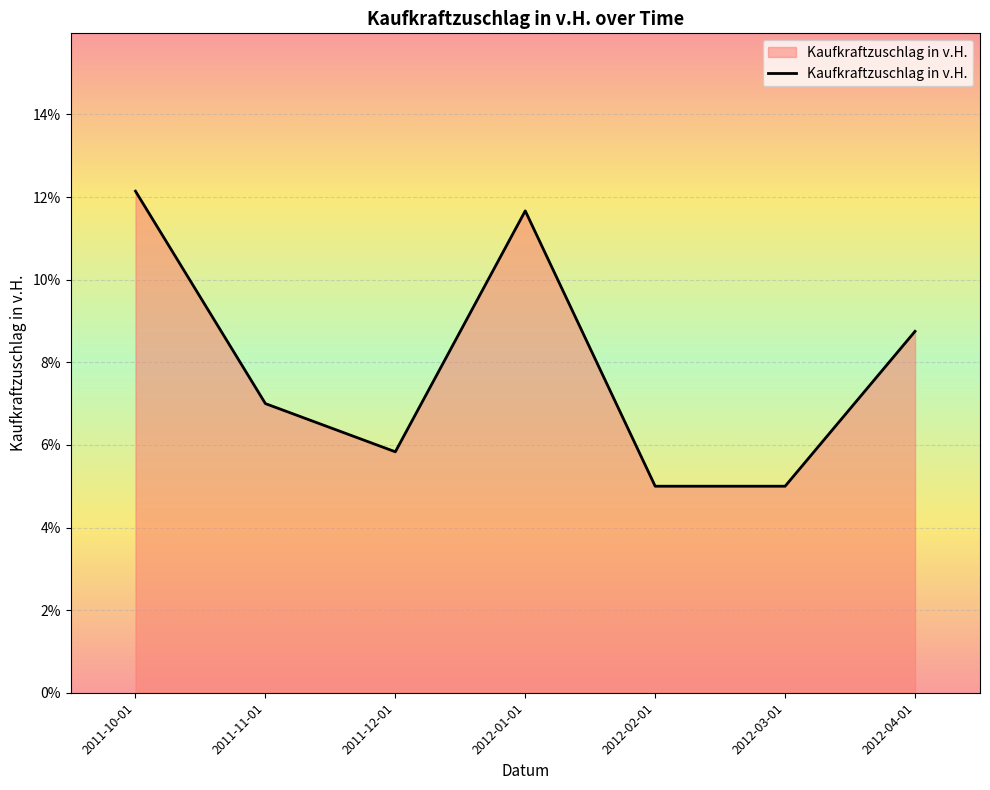

How many lines are shown in the chart?

1